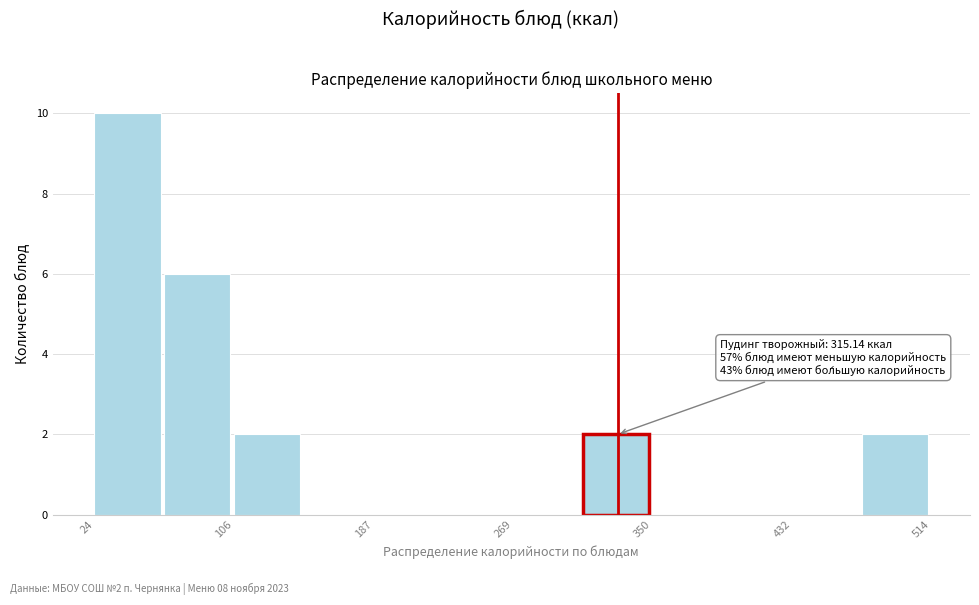

Over which range of the x-axis is the bar tallest?

20 to 60